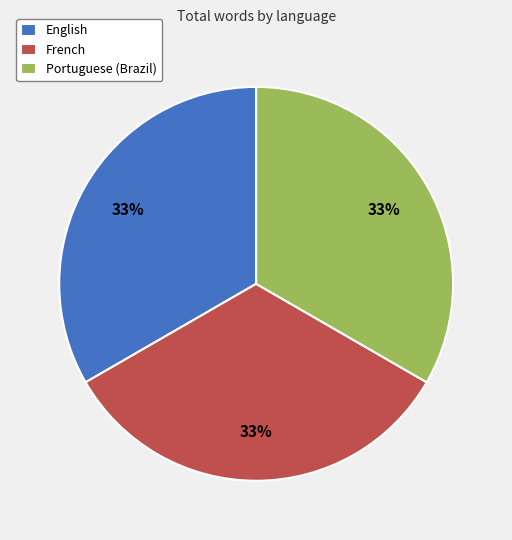

How many slices are in this pie chart?

3